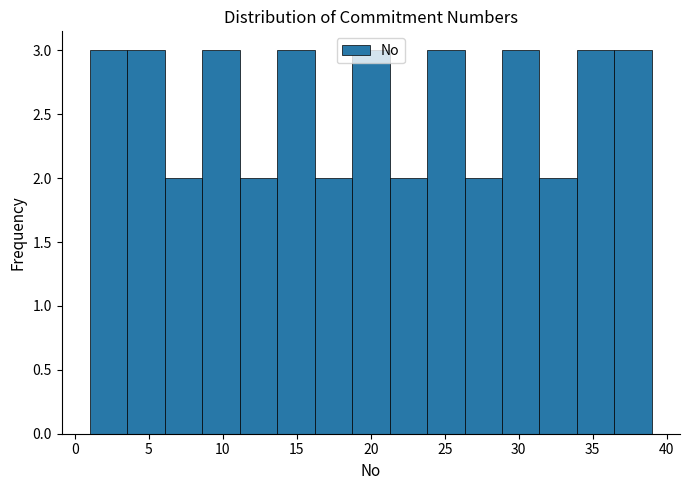

What is the height of the bar covering 26.5 to 29.0 on the x-axis? Neither the bar edges nor the heights are printed on the chart, so give them approximately, as read against the axes.

2